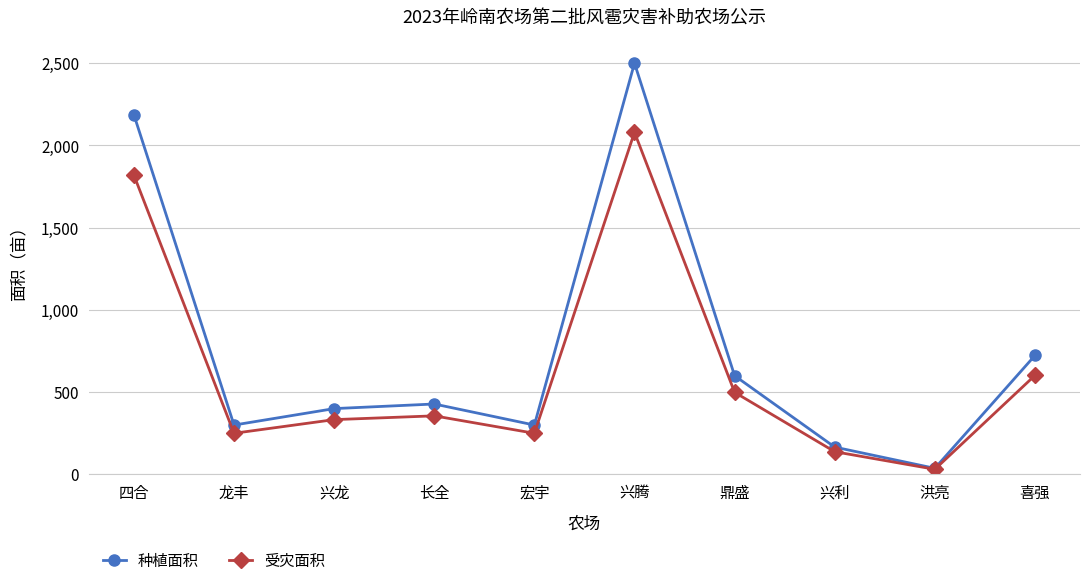

What is the label of the 10th point from the left?

喜强